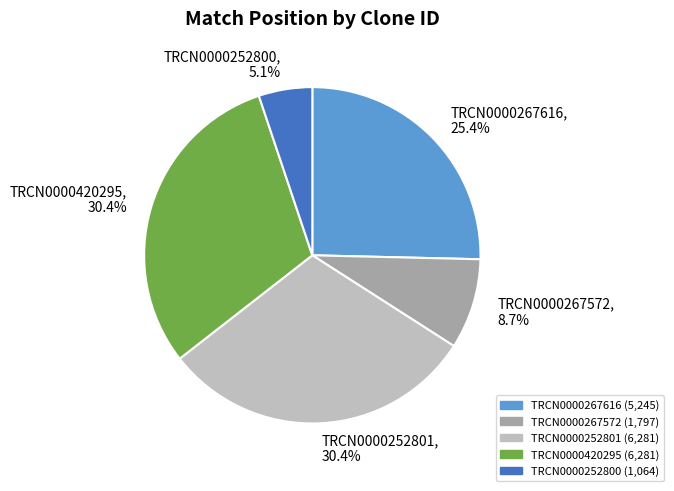

To the nearest percent, what is the difference between the largest and smallest slice percentages?

25%